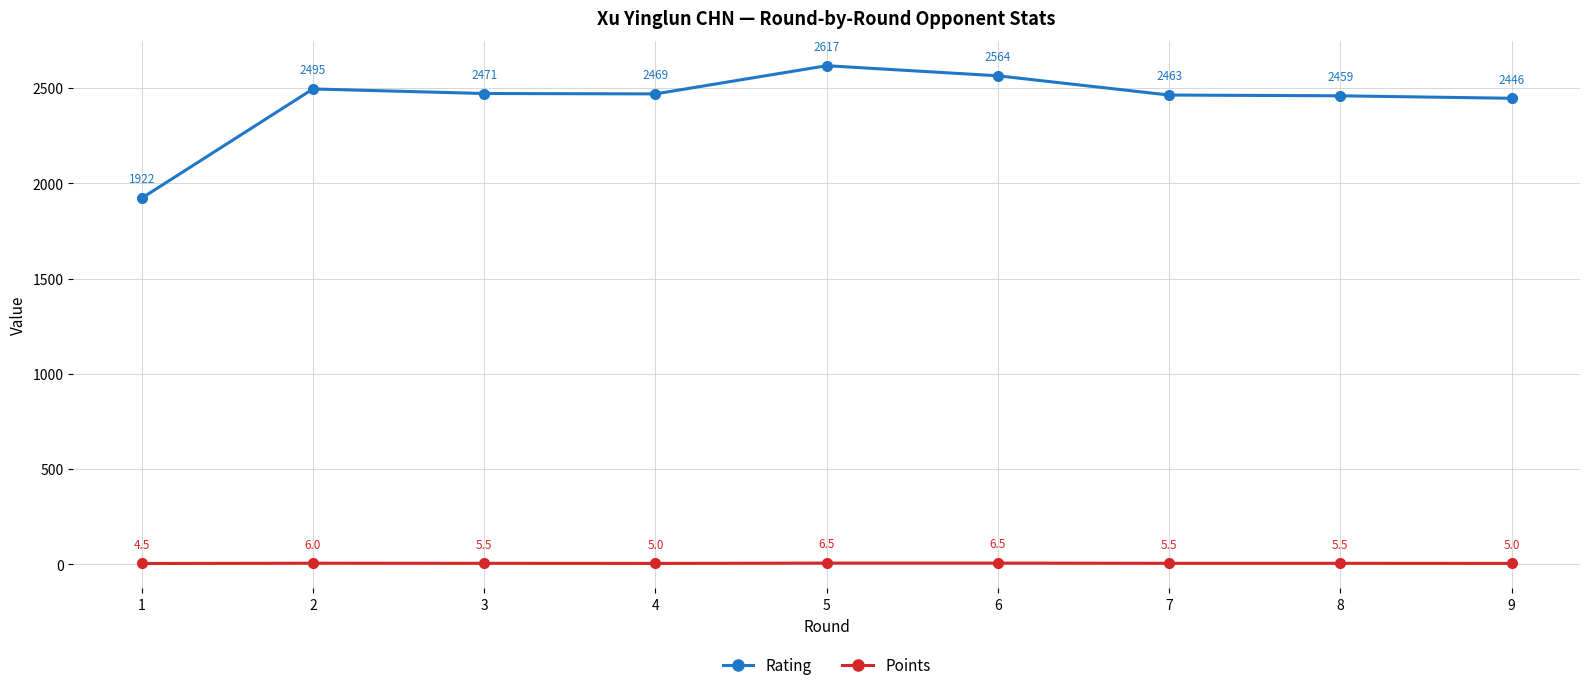

At how many categories does at least one series exceed 2175?

8